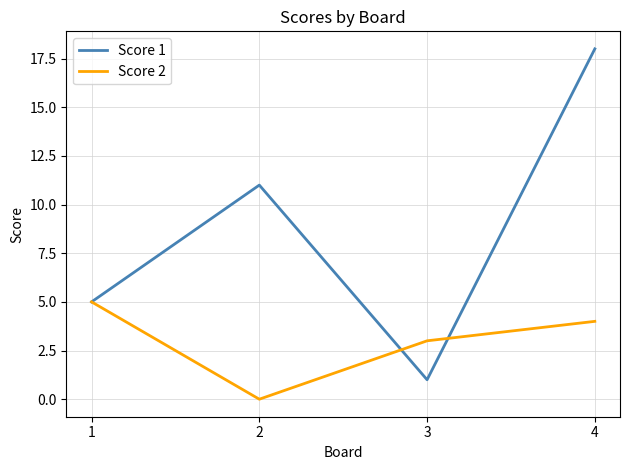

Count the Score 1 values in the range 5 to 18.

3